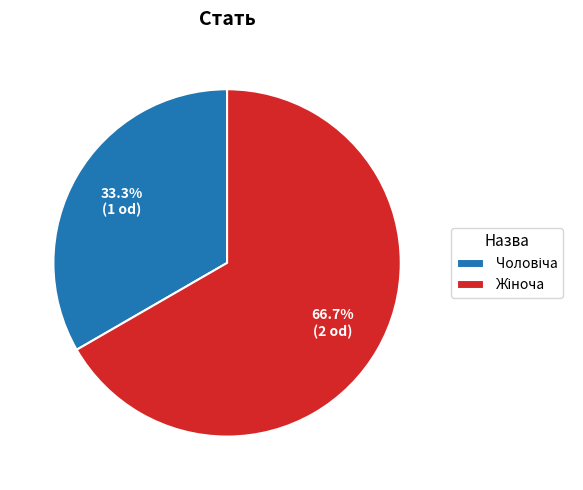

Is there any slice that represents more than half of the pie?

Yes